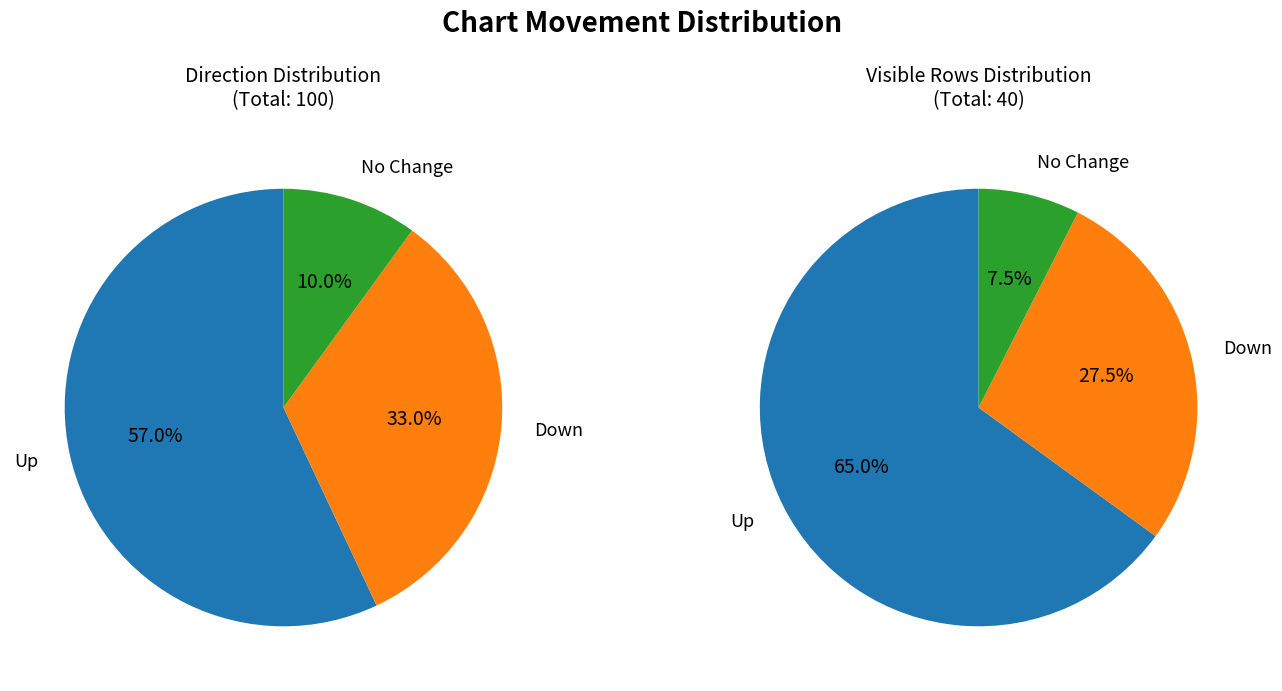

Combined, do up and - account for over 50%?

Yes